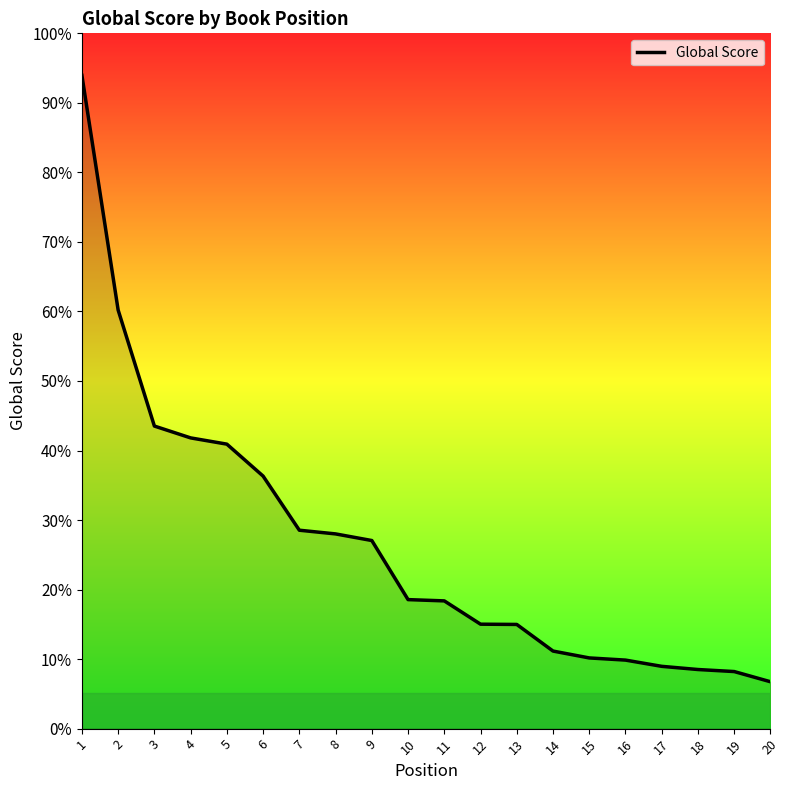

Which label corresponds to the largest value in the chart?

1